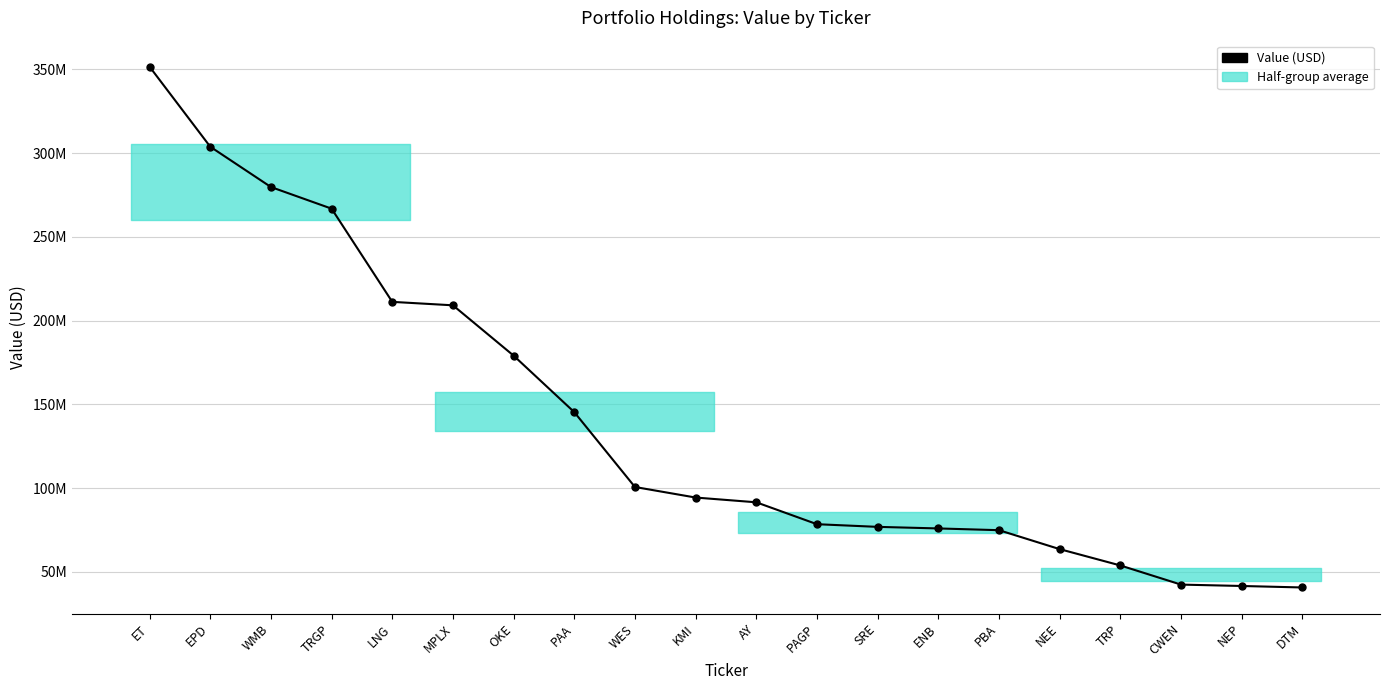

Does the chart have visible grid lines?

Yes